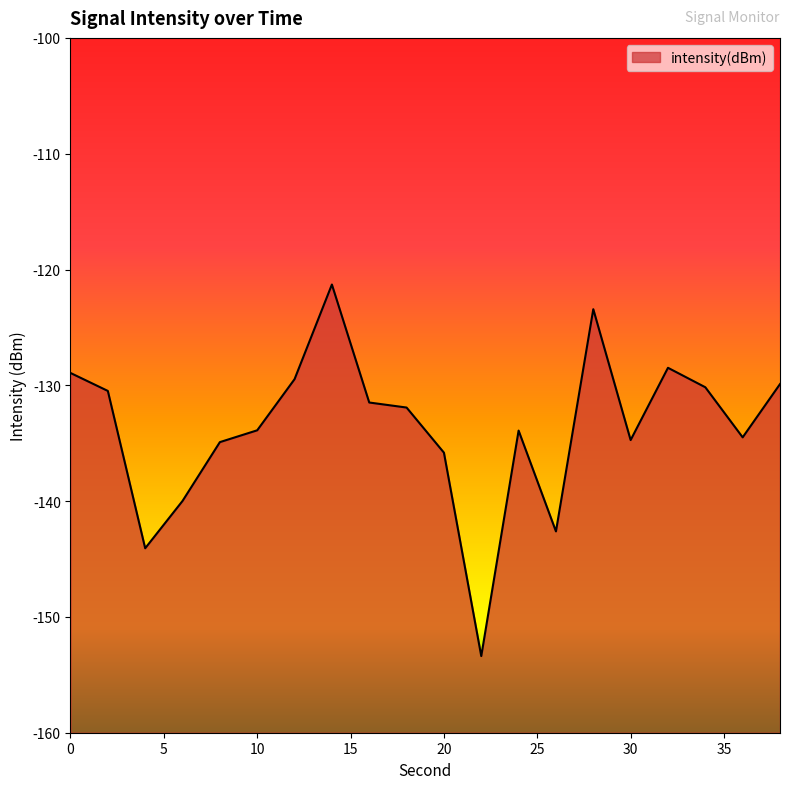

Where is the first local maximum?

14